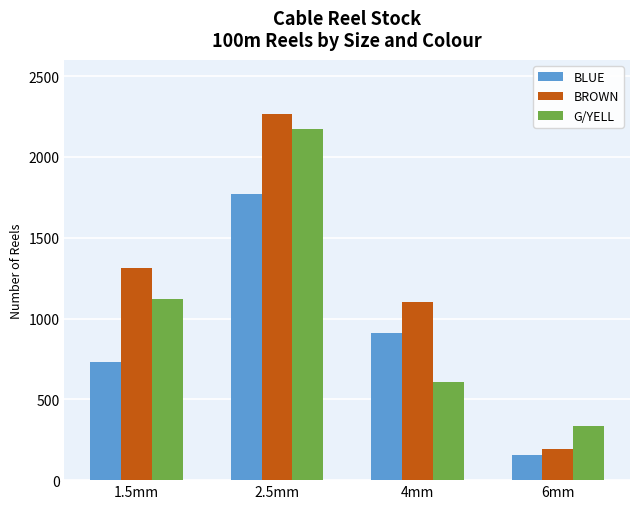

Reading left to right, list all the values displayed in this chart.

BLUE: 732	1771	913	153
BROWN: 1314	2265	1100	192
G/YELL: 1121	2174	610	338